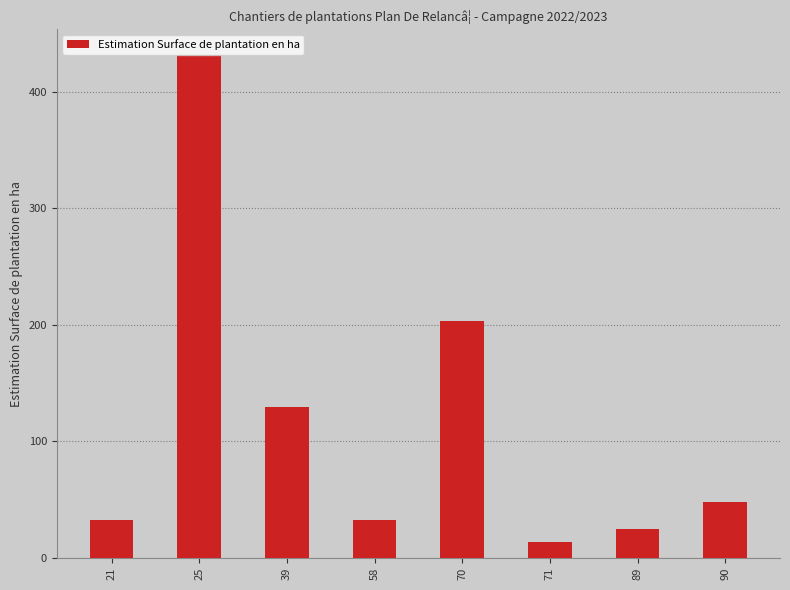

What is the difference between the values at 25 and 58?

399.5